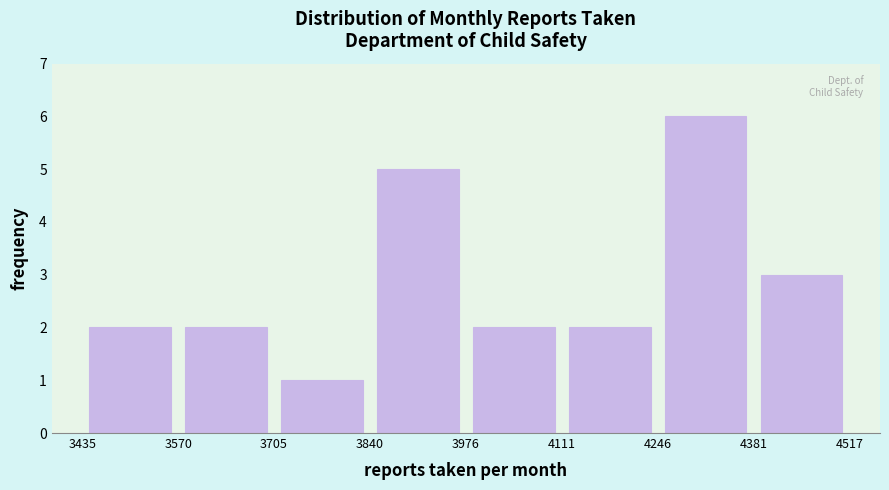

Reading left to right, transcribe this chart: for each bar, give the range it covers on the x-axis and its height. The values are not printed on the chart, so give them approximately, as read against the axis.

3435 to 3570: 2
3570 to 3705: 2
3705 to 3840: 1
3840 to 3976: 5
3976 to 4111: 2
4111 to 4246: 2
4246 to 4381: 6
4381 to 4517: 3